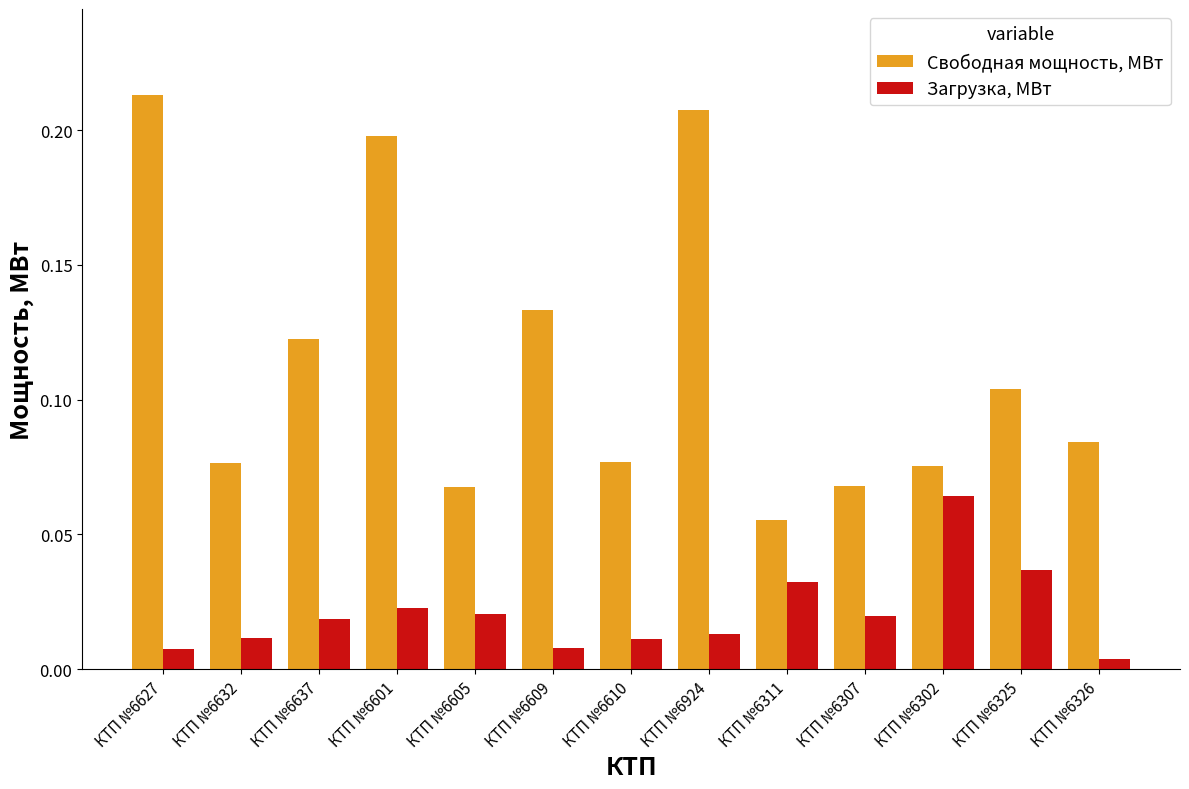

At how many categories does at least one series exceed 0?

13